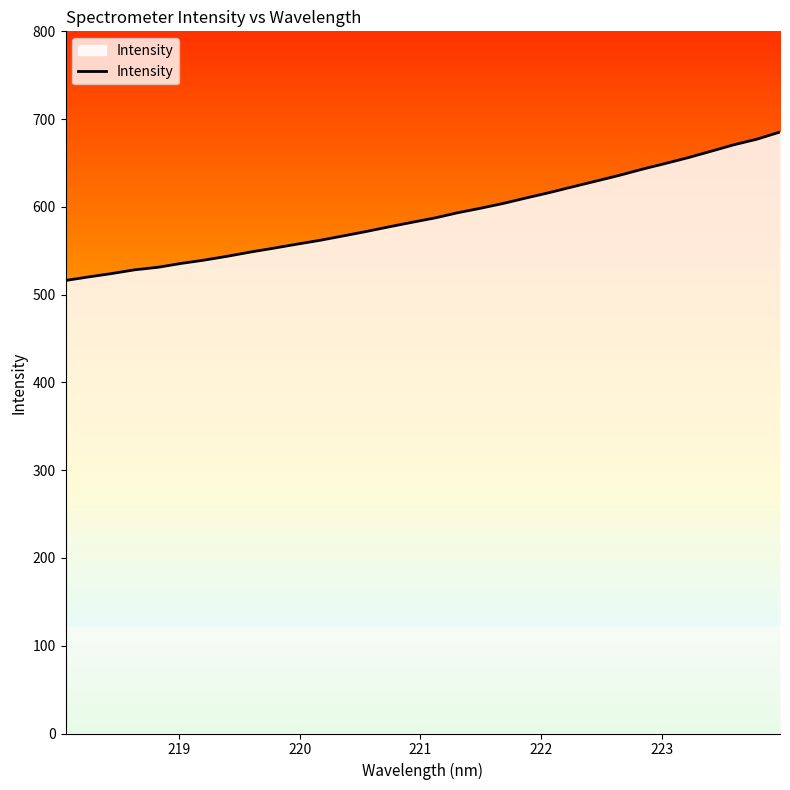

What is the minimum value shown in the chart?

516.1